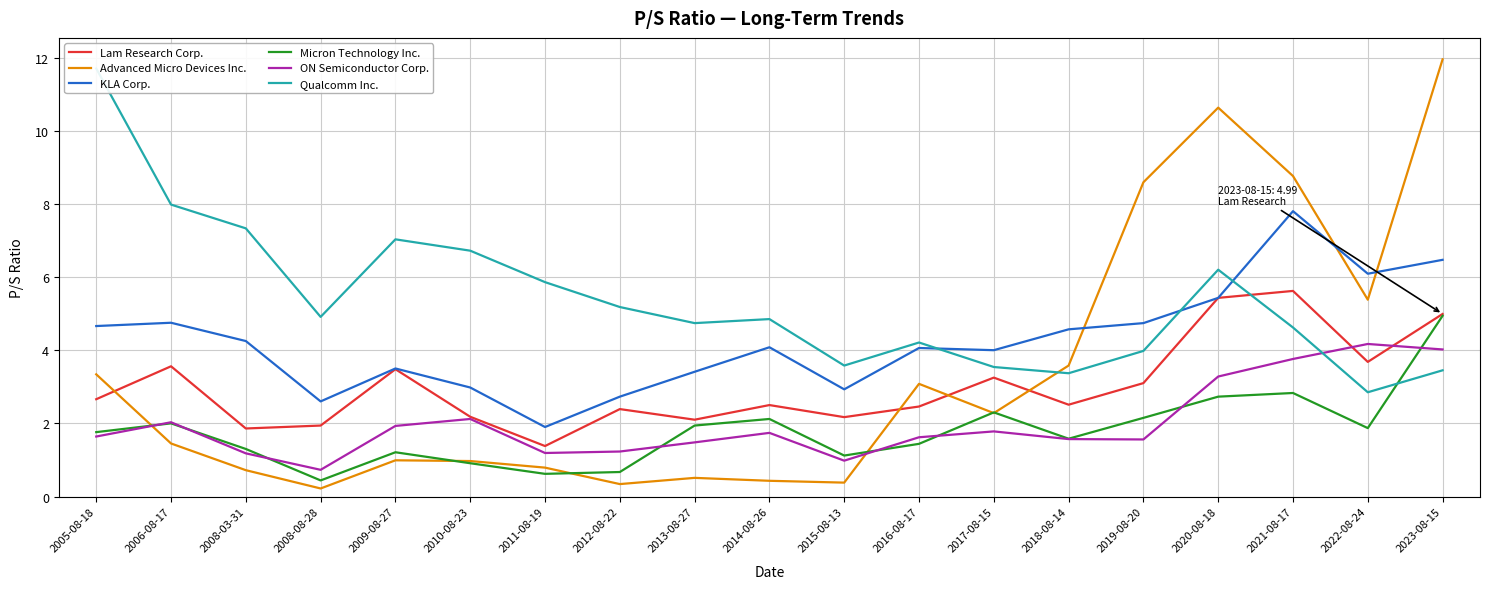

Which series changed the most between 2005-08-18 and 2010-08-23?

Qualcomm Inc.